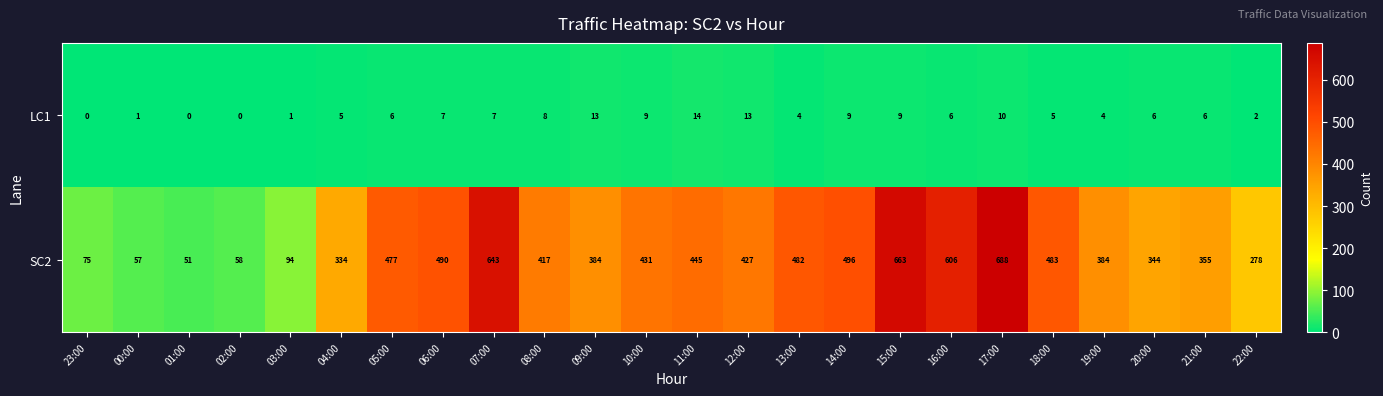

Is it true that SC2 equals 204 at 19:00?

False